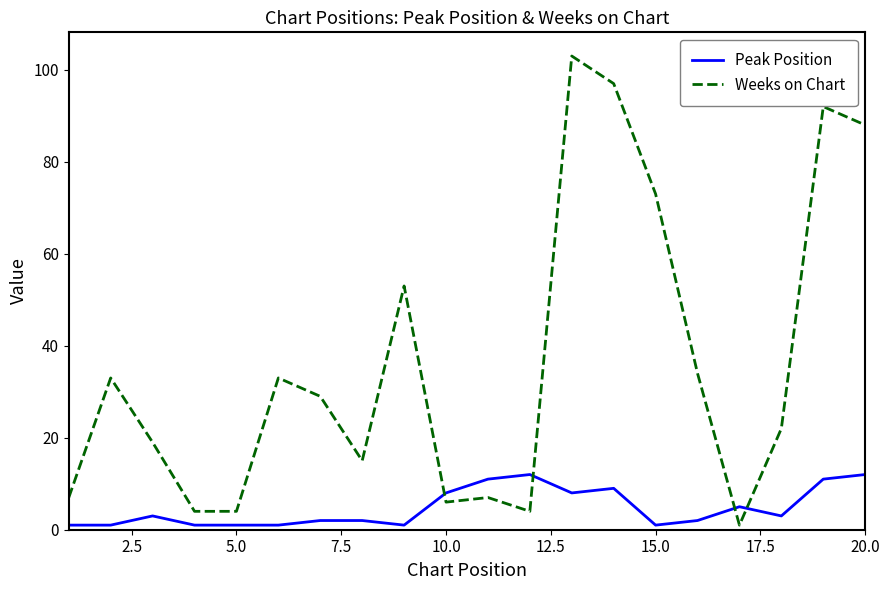

True or false: Weeks on Chart has more than 1 points higher than both neighbors.

True